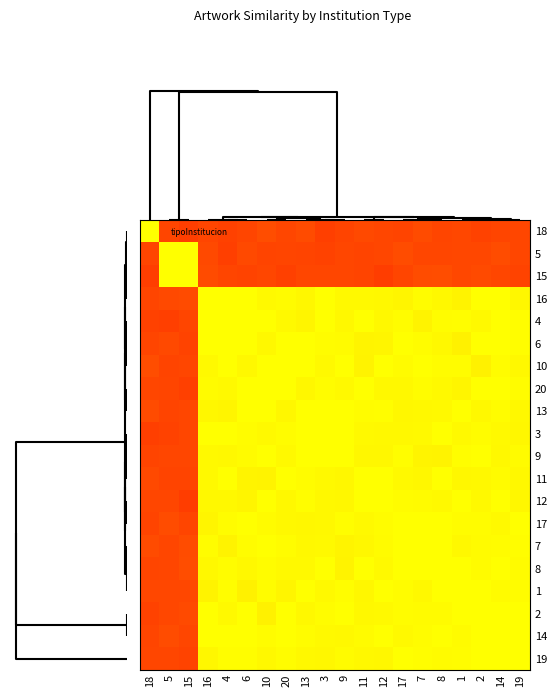

Reading right to left, what are all the values shown in this chart?

18: 19=0.3	14=0.3	2=0.3	1=0.3	8=0.3	7=0.3	17=0.3	12=0.3	11=0.3	9=0.3	3=0.3	13=0.3	20=0.3	10=0.3	6=0.3	4=0.3	16=0.3	15=0.3	5=0.3	18=1.0
5: 19=0.3	14=0.3	2=0.3	1=0.3	8=0.3	7=0.3	17=0.3	12=0.3	11=0.3	9=0.3	3=0.3	13=0.3	20=0.3	10=0.3	6=0.3	4=0.3	16=0.3	15=1.0	5=1.0	18=0.3
15: 19=0.3	14=0.3	2=0.3	1=0.3	8=0.3	7=0.3	17=0.3	12=0.3	11=0.3	9=0.3	3=0.3	13=0.3	20=0.3	10=0.3	6=0.3	4=0.3	16=0.3	15=1.0	5=1.0	18=0.3
16: 19=1.0	14=1.0	2=1.0	1=1.0	8=1.0	7=1.0	17=1.0	12=1.0	11=1.0	9=1.0	3=1.0	13=1.0	20=1.0	10=1.0	6=1.0	4=1.0	16=1.0	15=0.3	5=0.3	18=0.3
4: 19=1.0	14=1.0	2=1.0	1=1.0	8=1.0	7=1.0	17=1.0	12=1.0	11=1.0	9=1.0	3=1.0	13=1.0	20=1.0	10=1.0	6=1.0	4=1.0	16=1.0	15=0.3	5=0.3	18=0.3
6: 19=1.0	14=1.0	2=1.0	1=1.0	8=1.0	7=1.0	17=1.0	12=1.0	11=1.0	9=1.0	3=1.0	13=1.0	20=1.0	10=1.0	6=1.0	4=1.0	16=1.0	15=0.3	5=0.3	18=0.3
10: 19=1.0	14=1.0	2=1.0	1=1.0	8=1.0	7=1.0	17=1.0	12=1.0	11=1.0	9=1.0	3=1.0	13=1.0	20=1.0	10=1.0	6=1.0	4=1.0	16=1.0	15=0.3	5=0.3	18=0.3
20: 19=1.0	14=1.0	2=1.0	1=1.0	8=1.0	7=1.0	17=1.0	12=1.0	11=1.0	9=1.0	3=1.0	13=1.0	20=1.0	10=1.0	6=1.0	4=1.0	16=1.0	15=0.3	5=0.3	18=0.3
13: 19=1.0	14=1.0	2=1.0	1=1.0	8=1.0	7=1.0	17=1.0	12=1.0	11=1.0	9=1.0	3=1.0	13=1.0	20=1.0	10=1.0	6=1.0	4=1.0	16=1.0	15=0.3	5=0.3	18=0.3
3: 19=1.0	14=1.0	2=1.0	1=1.0	8=1.0	7=1.0	17=1.0	12=1.0	11=1.0	9=1.0	3=1.0	13=1.0	20=1.0	10=1.0	6=1.0	4=1.0	16=1.0	15=0.3	5=0.3	18=0.3
9: 19=1.0	14=1.0	2=1.0	1=1.0	8=1.0	7=1.0	17=1.0	12=1.0	11=1.0	9=1.0	3=1.0	13=1.0	20=1.0	10=1.0	6=1.0	4=1.0	16=1.0	15=0.3	5=0.3	18=0.3
11: 19=1.0	14=1.0	2=1.0	1=1.0	8=1.0	7=1.0	17=1.0	12=1.0	11=1.0	9=1.0	3=1.0	13=1.0	20=1.0	10=1.0	6=1.0	4=1.0	16=1.0	15=0.3	5=0.3	18=0.3
12: 19=1.0	14=1.0	2=1.0	1=1.0	8=1.0	7=1.0	17=1.0	12=1.0	11=1.0	9=1.0	3=1.0	13=1.0	20=1.0	10=1.0	6=1.0	4=1.0	16=1.0	15=0.3	5=0.3	18=0.3
17: 19=1.0	14=1.0	2=1.0	1=1.0	8=1.0	7=1.0	17=1.0	12=1.0	11=1.0	9=1.0	3=1.0	13=1.0	20=1.0	10=1.0	6=1.0	4=1.0	16=1.0	15=0.3	5=0.3	18=0.3
7: 19=1.0	14=1.0	2=1.0	1=1.0	8=1.0	7=1.0	17=1.0	12=1.0	11=1.0	9=1.0	3=1.0	13=1.0	20=1.0	10=1.0	6=1.0	4=1.0	16=1.0	15=0.3	5=0.3	18=0.3
8: 19=1.0	14=1.0	2=1.0	1=1.0	8=1.0	7=1.0	17=1.0	12=1.0	11=1.0	9=1.0	3=1.0	13=1.0	20=1.0	10=1.0	6=1.0	4=1.0	16=1.0	15=0.3	5=0.3	18=0.3
1: 19=1.0	14=1.0	2=1.0	1=1.0	8=1.0	7=1.0	17=1.0	12=1.0	11=1.0	9=1.0	3=1.0	13=1.0	20=1.0	10=1.0	6=1.0	4=1.0	16=1.0	15=0.3	5=0.3	18=0.3
2: 19=1.0	14=1.0	2=1.0	1=1.0	8=1.0	7=1.0	17=1.0	12=1.0	11=1.0	9=1.0	3=1.0	13=1.0	20=1.0	10=1.0	6=1.0	4=1.0	16=1.0	15=0.3	5=0.3	18=0.3
14: 19=1.0	14=1.0	2=1.0	1=1.0	8=1.0	7=1.0	17=1.0	12=1.0	11=1.0	9=1.0	3=1.0	13=1.0	20=1.0	10=1.0	6=1.0	4=1.0	16=1.0	15=0.3	5=0.3	18=0.3
19: 19=1.0	14=1.0	2=1.0	1=1.0	8=1.0	7=1.0	17=1.0	12=1.0	11=1.0	9=1.0	3=1.0	13=1.0	20=1.0	10=1.0	6=1.0	4=1.0	16=1.0	15=0.3	5=0.3	18=0.3